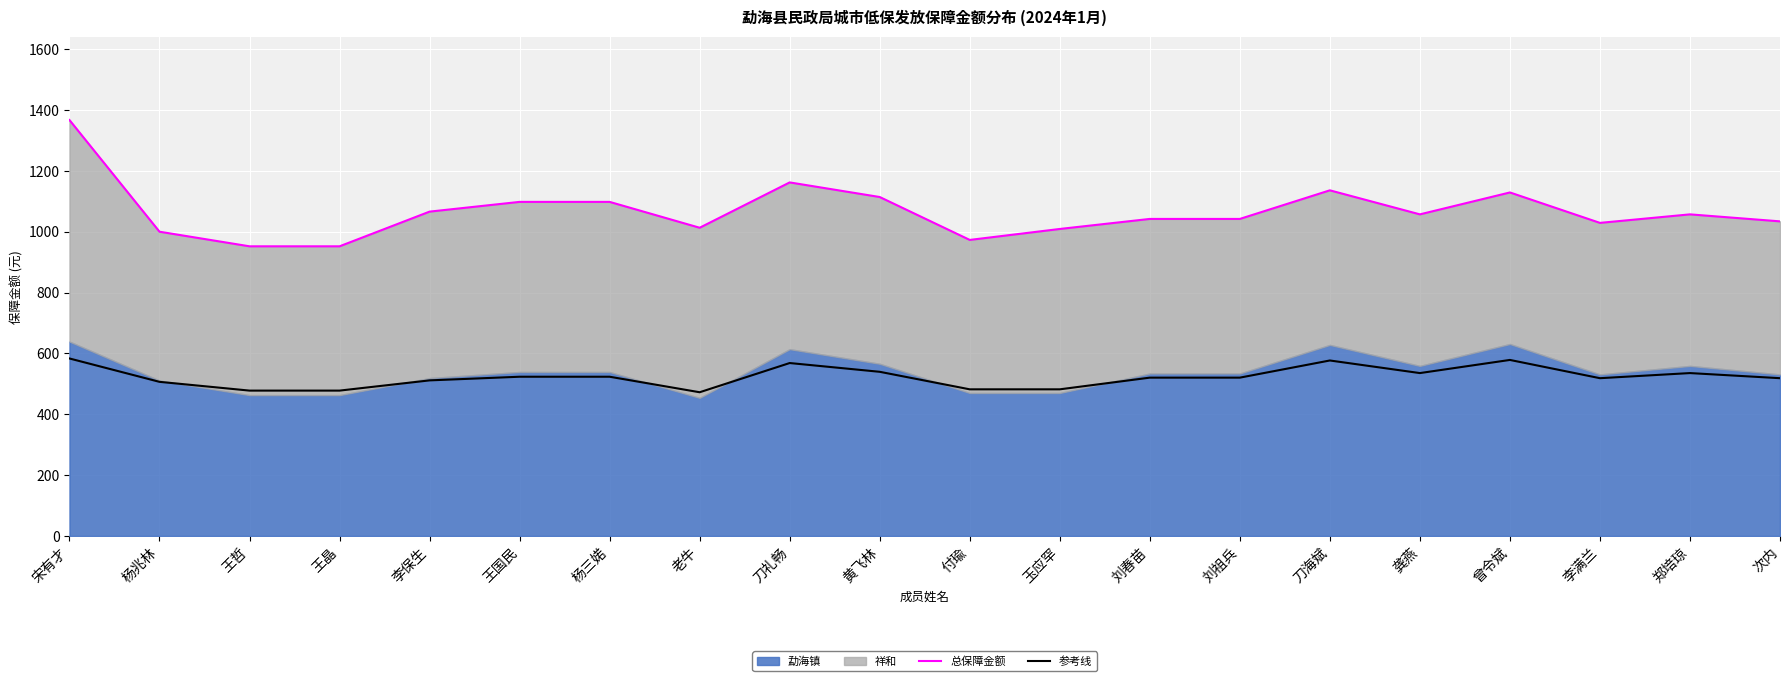

True or false: 参考线 has a value of 771.2 at 王晶.

False